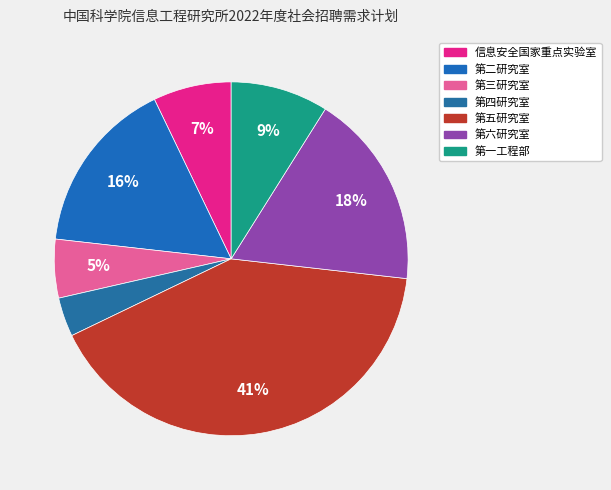

Is it true that 第六研究室 is 12% of the pie?

False